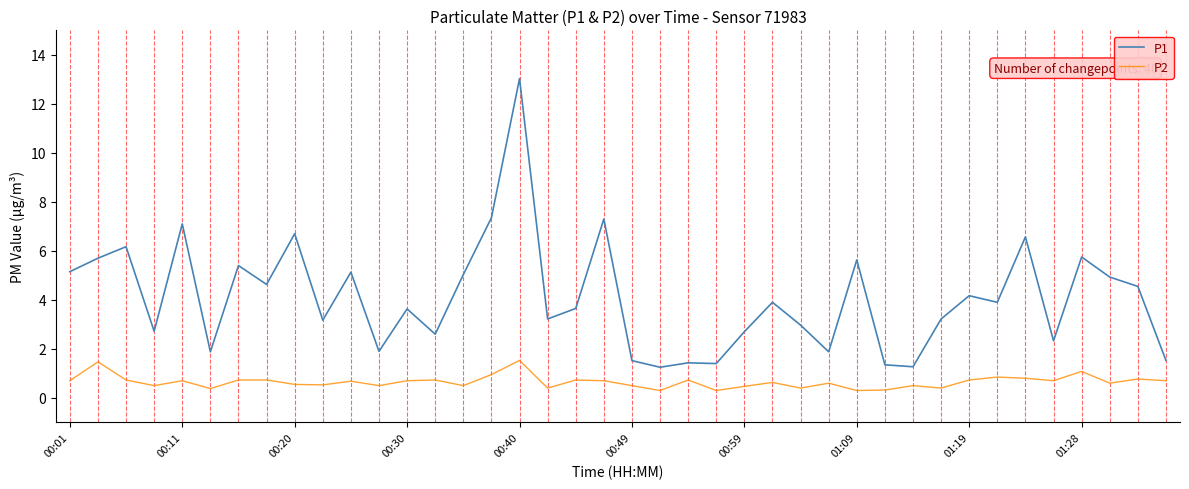

Which series has the largest total across all categories?

P1